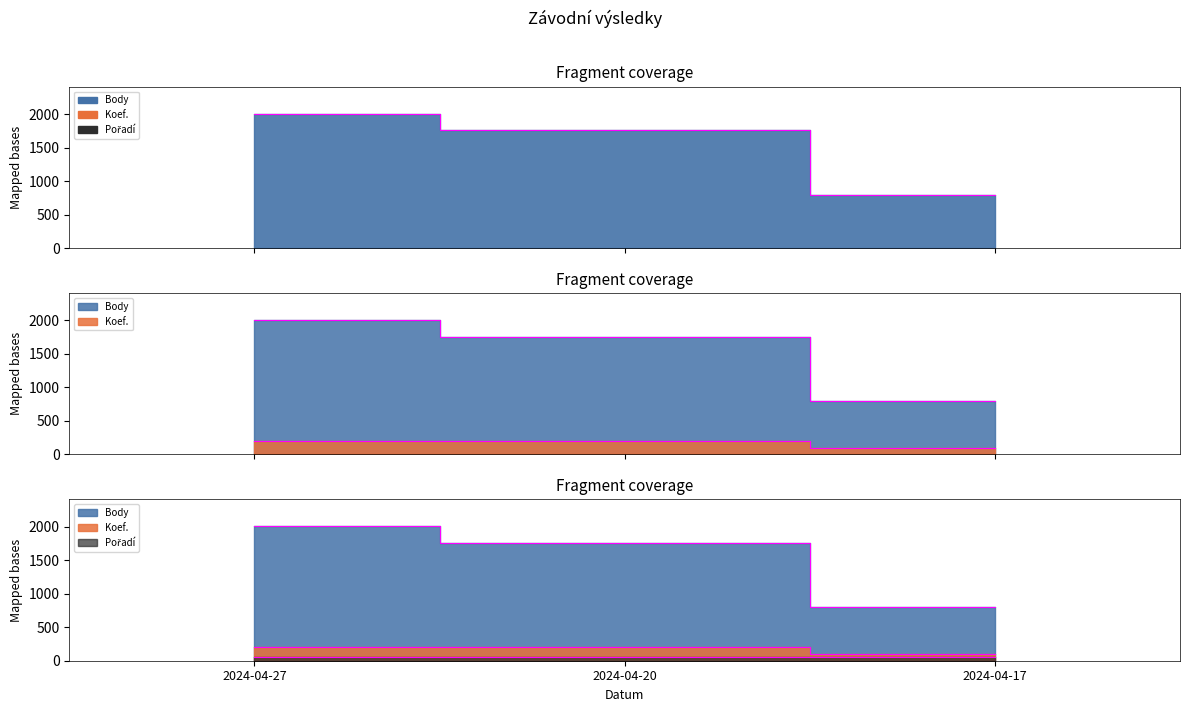

Rank the series at 2024-04-20 from highest to lowest value.

Body, Koef.